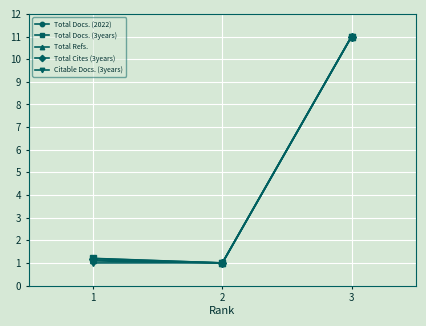

Reading left to right, transcribe all the data shown in this chart.

Total Docs. (2022): 1=1.1	2=1.0	3=11.0
Total Docs. (3years): 1=1.2	2=1.0	3=11.0
Total Refs.: 1=1.1	2=1.0	3=11.0
Total Cites (3years): 1=1.2	2=1.0	3=11.0
Citable Docs. (3years): 1=1.0	2=1.0	3=11.0